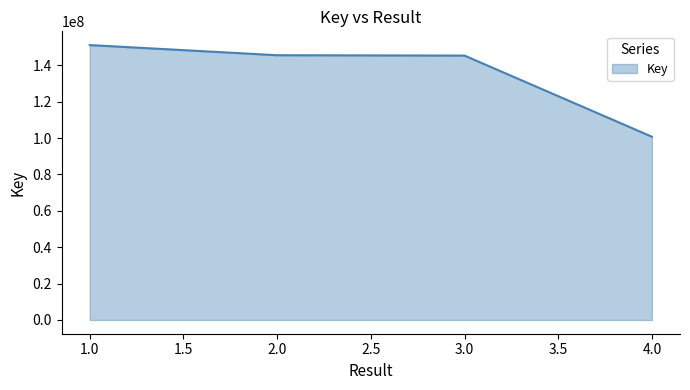

Approximately how many times larger is the value at 4.0 compared to 2.0?

0.7